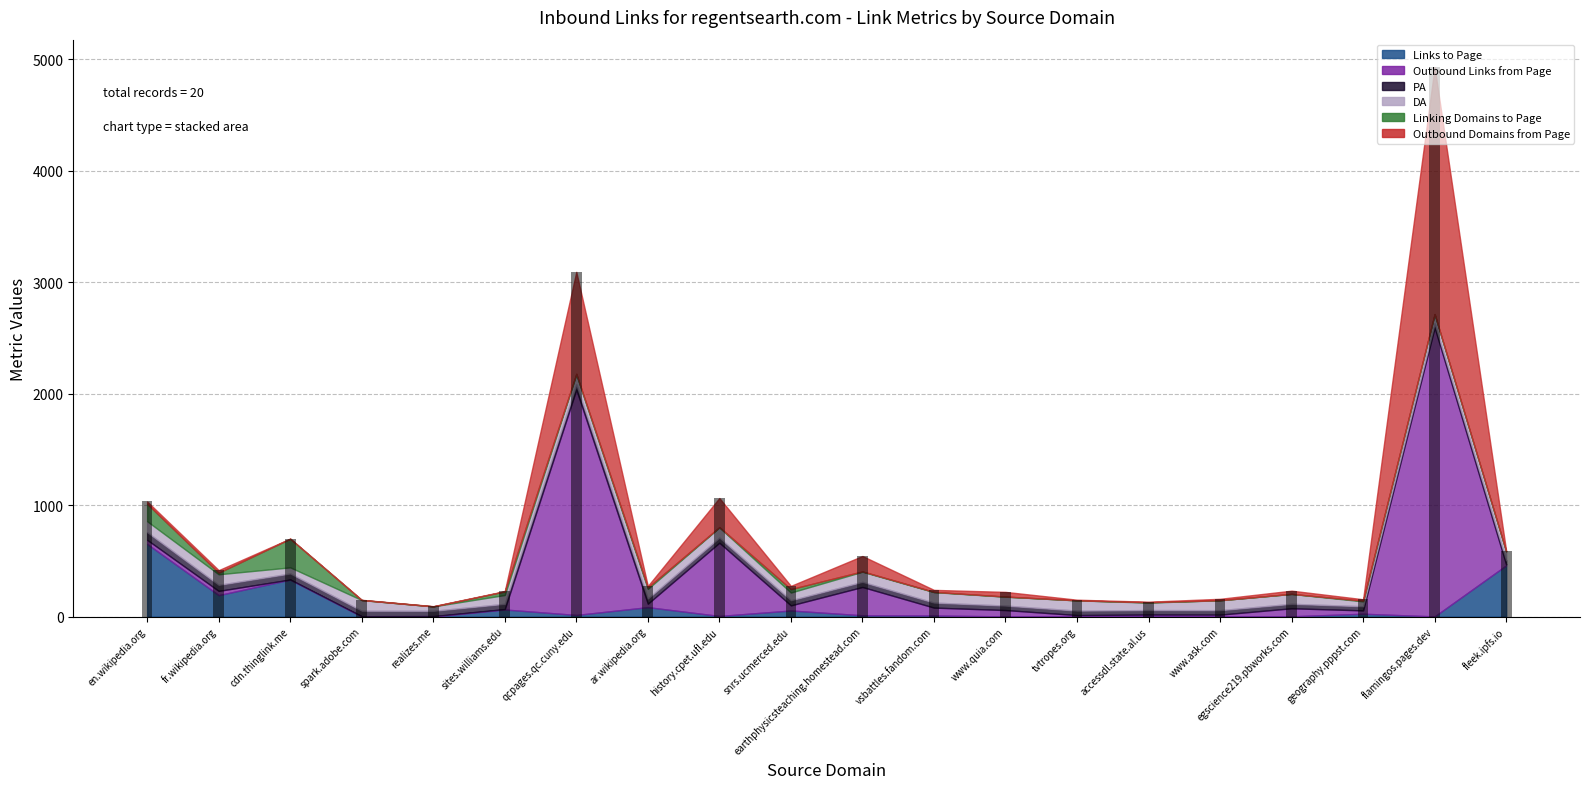

Which series has the largest range (max minus min)?

Outbound Links from Page